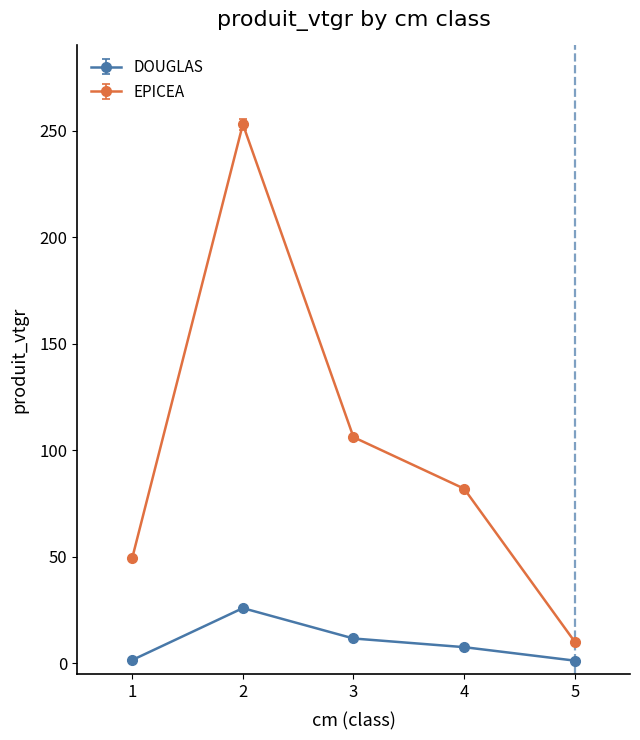

Is it true that DOUGLAS equals 7.6 at 4?

True